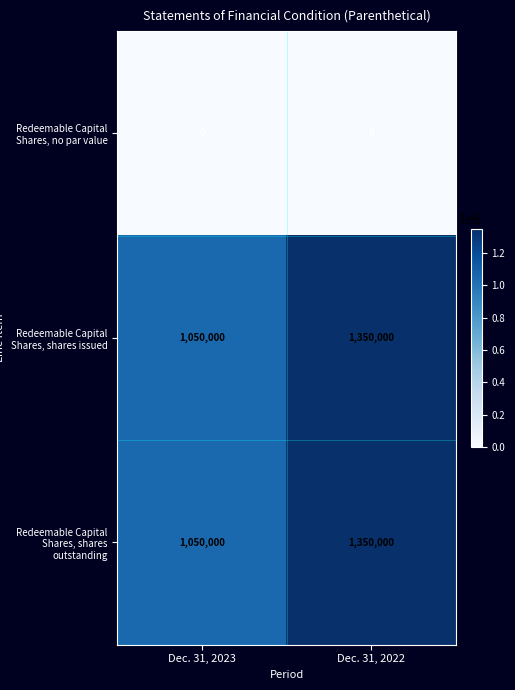

What is the spread (max minus min) of values at Dec. 31, 2022?

1350000